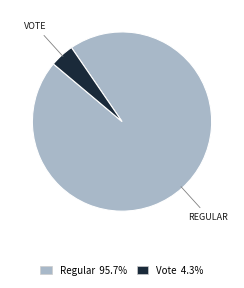

How many slices are in this pie chart?

2